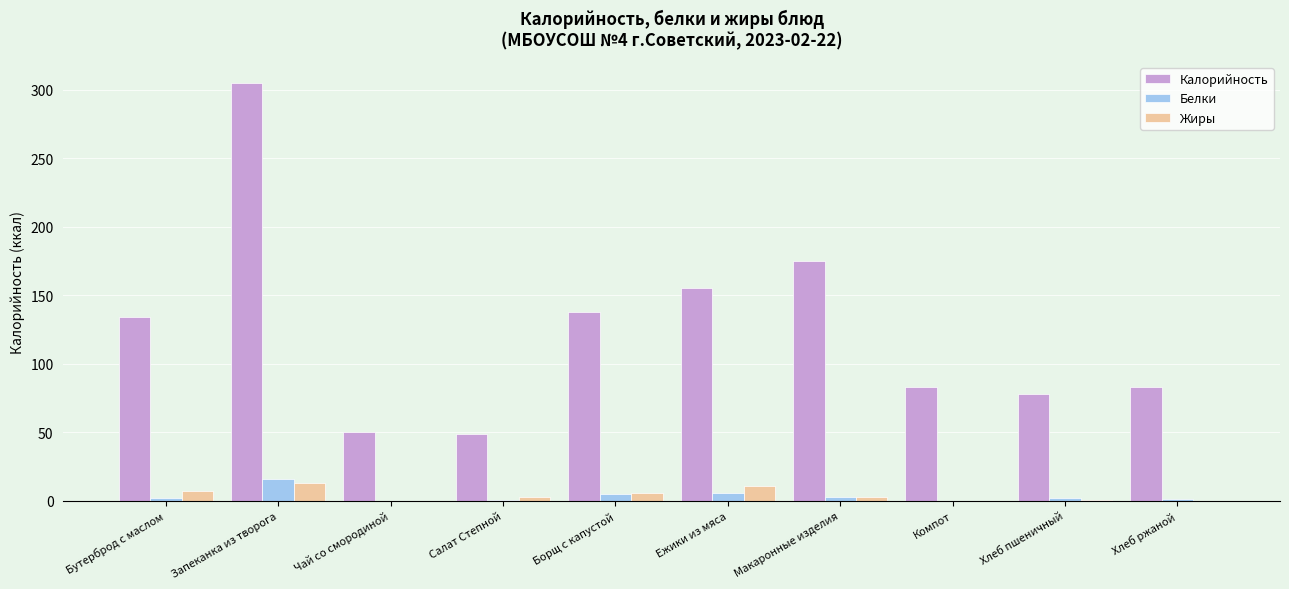

How many distinct data groups are displayed?

3